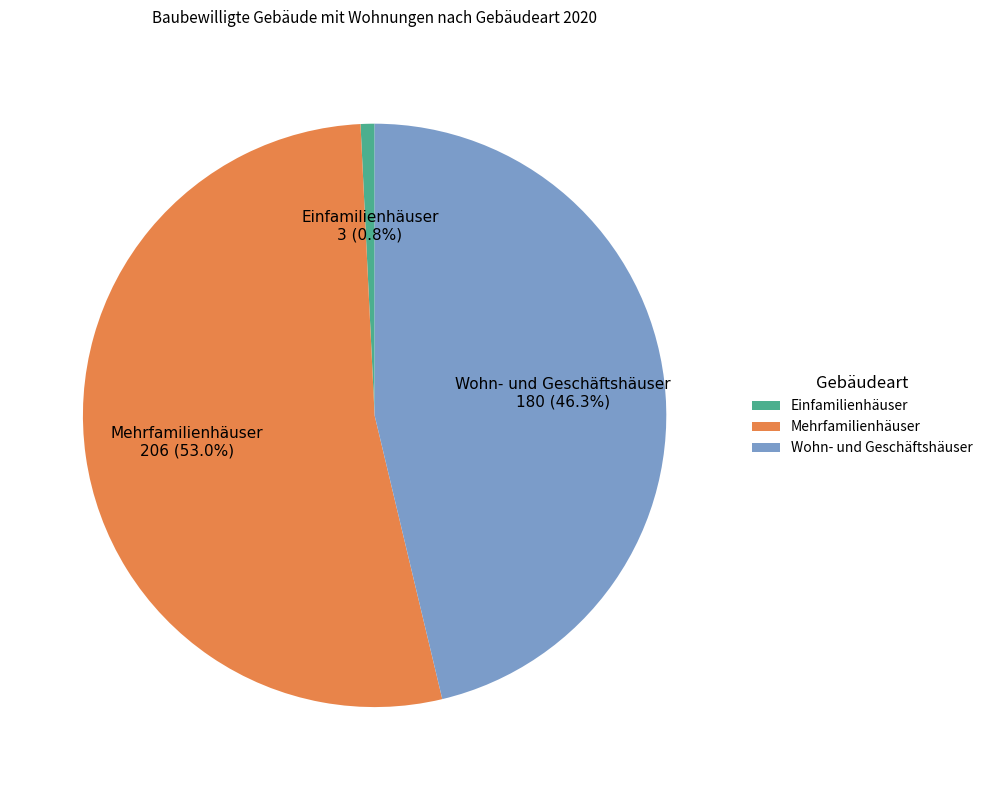

True or false: Wohn- und Geschäftshäuser accounts for 58% of the total.

False